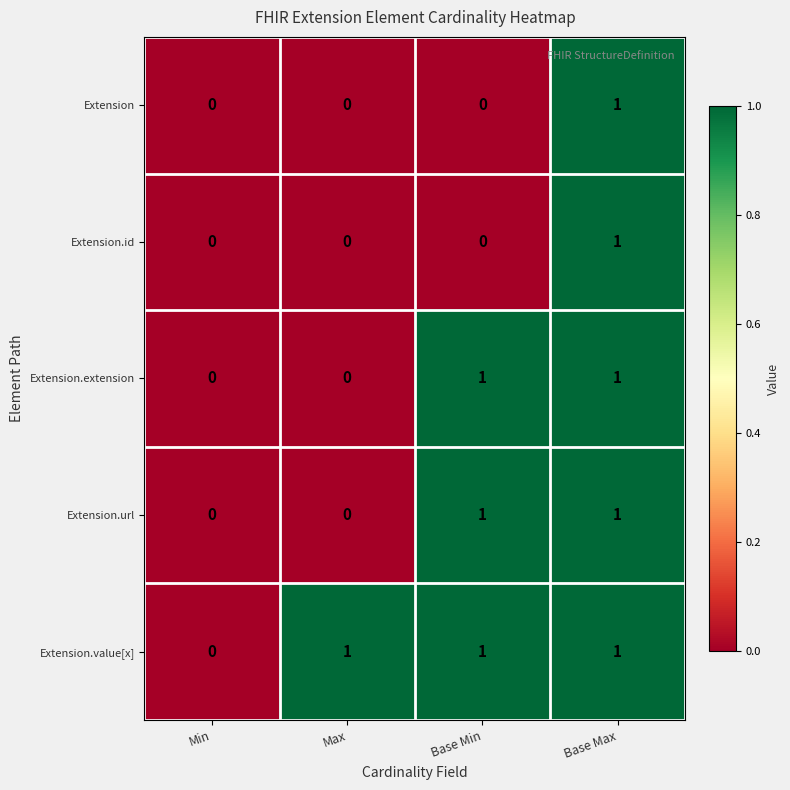

At which category is the sum across all series the highest?

Base Max